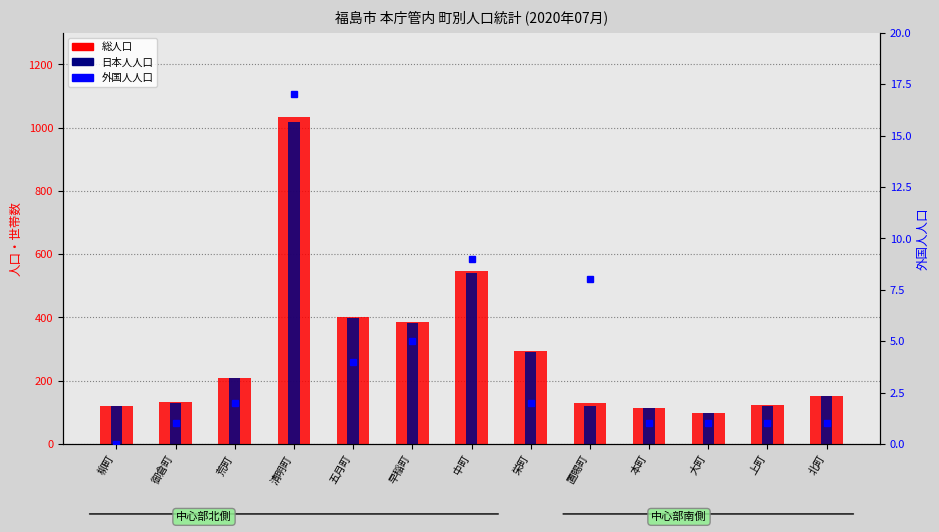

What is the difference between the second highest and minimum values in the 日本人人口 series?

442